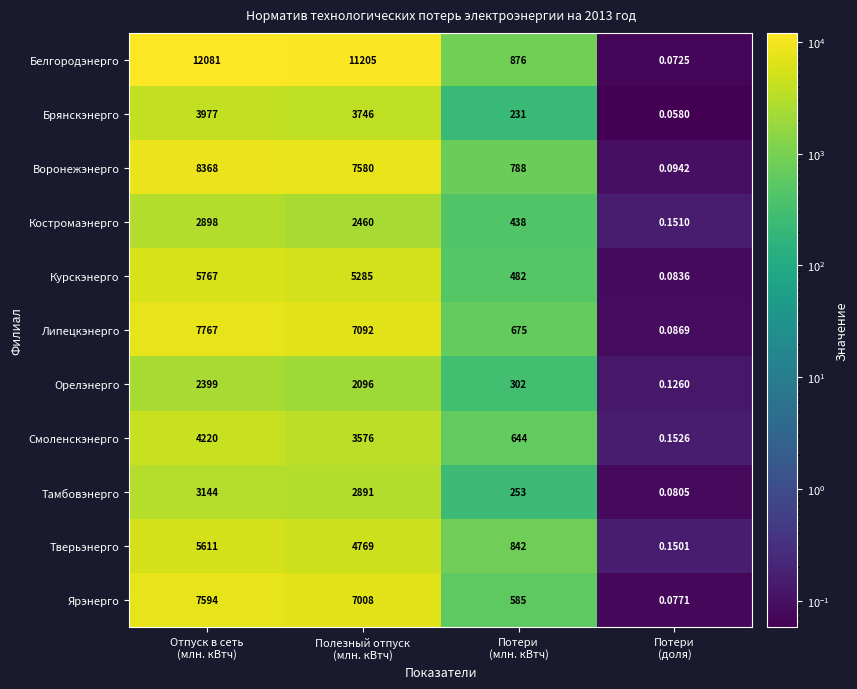

Which series has the largest total across all categories?

Белгородэнерго